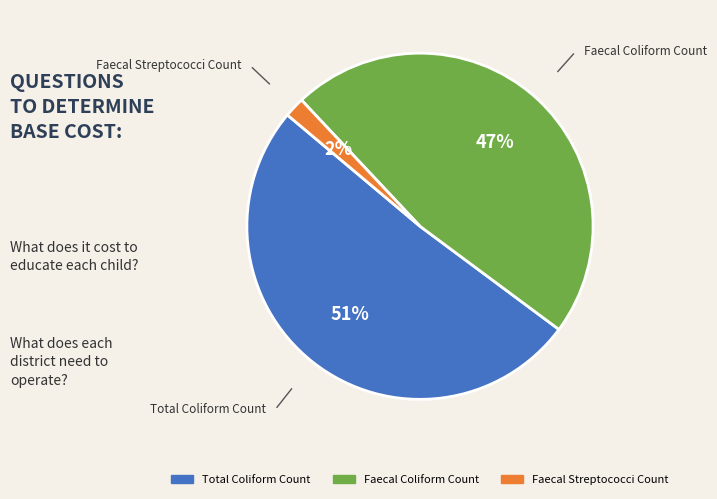

What is the smallest slice in the pie chart?

Faecal Streptococci Count